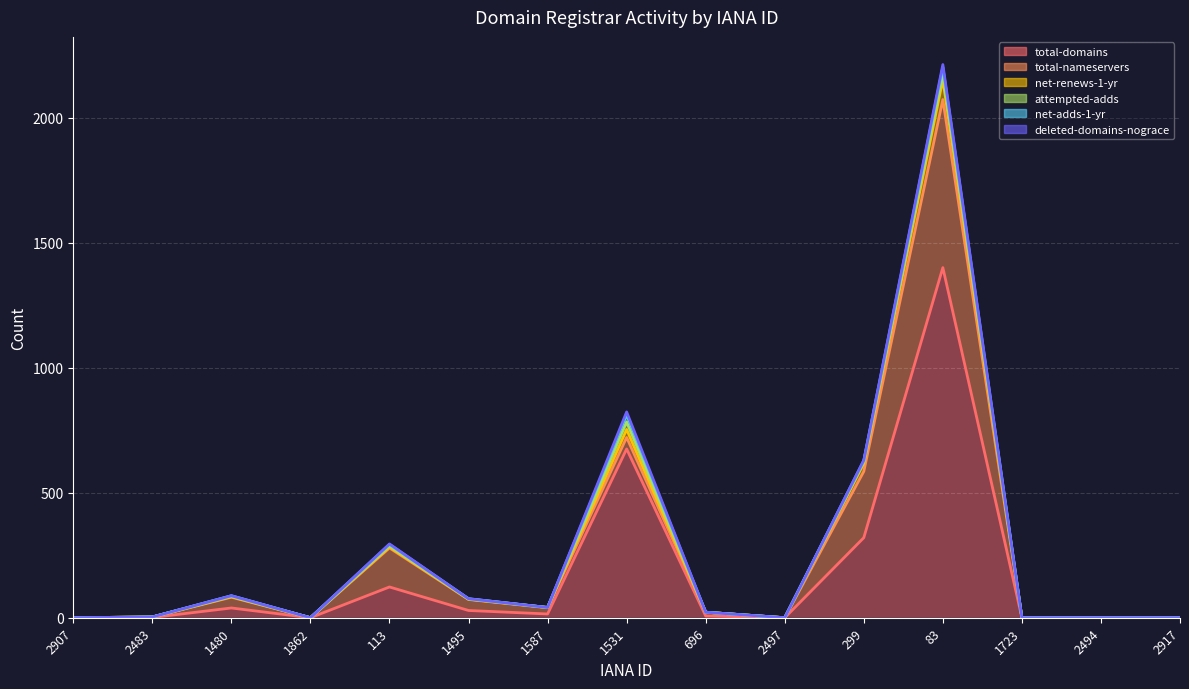

True or false: attempted-adds and total-nameservers intersect in this chart.

False